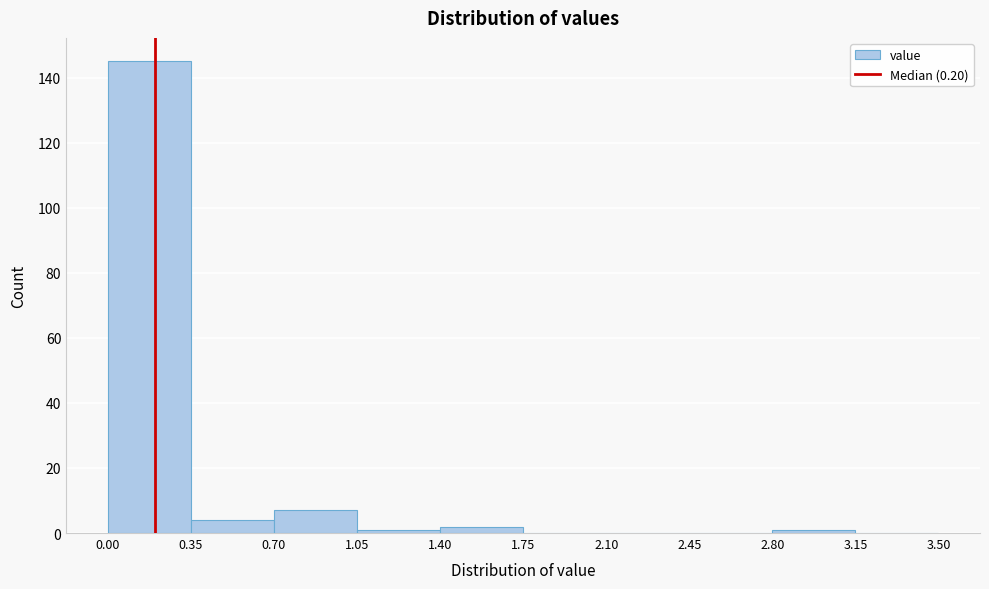

Which range on the x-axis has the tallest bar?

0.00 to 0.35